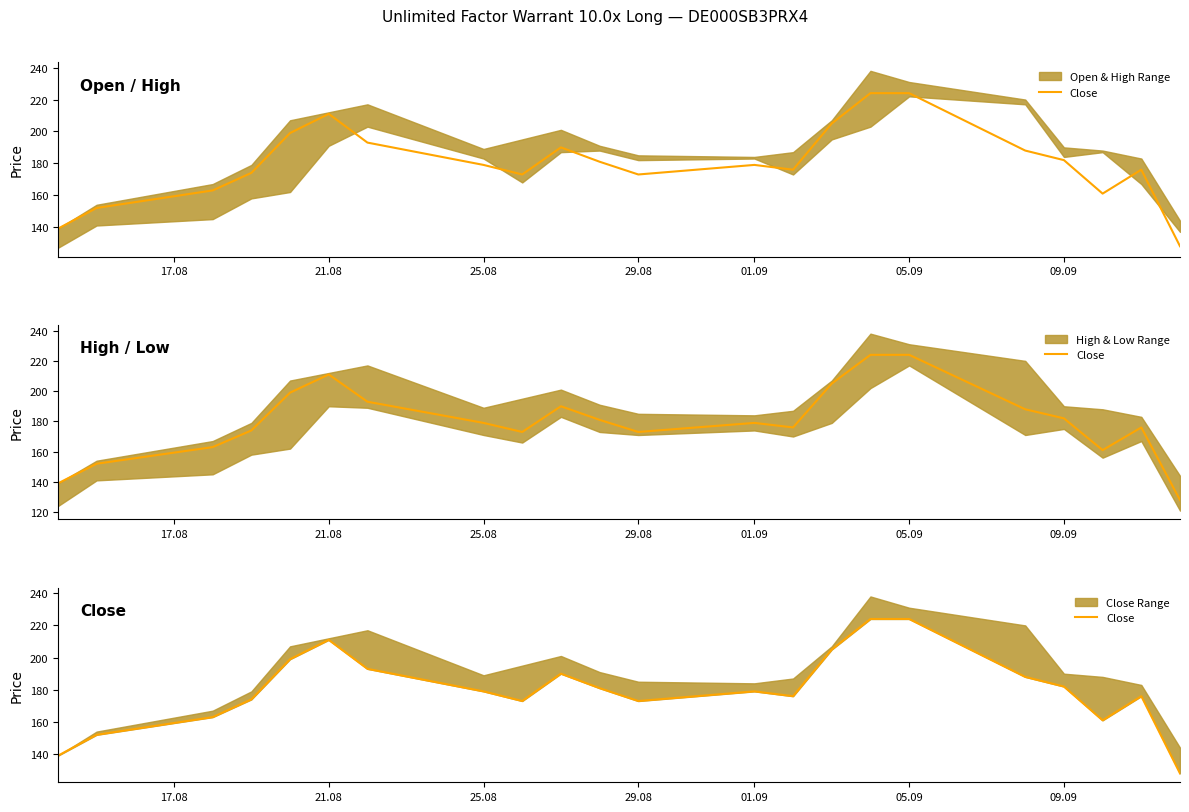

What is the minimum value shown in the chart?

128